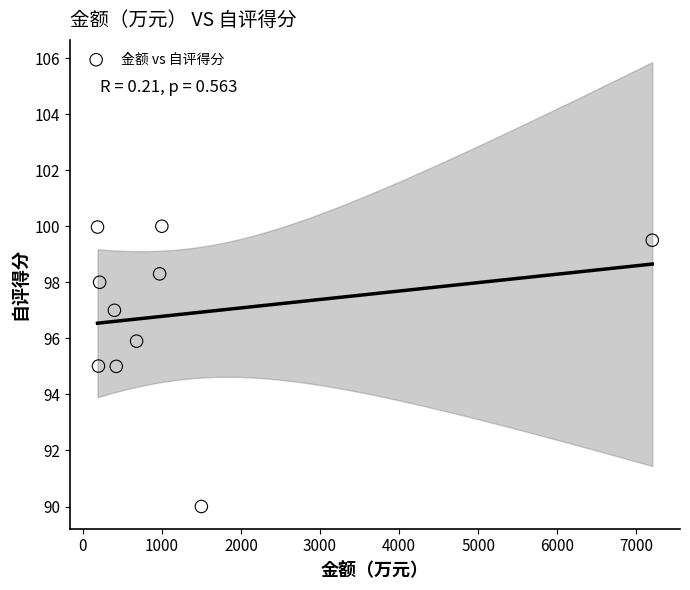

What is the average Y value?

96.9